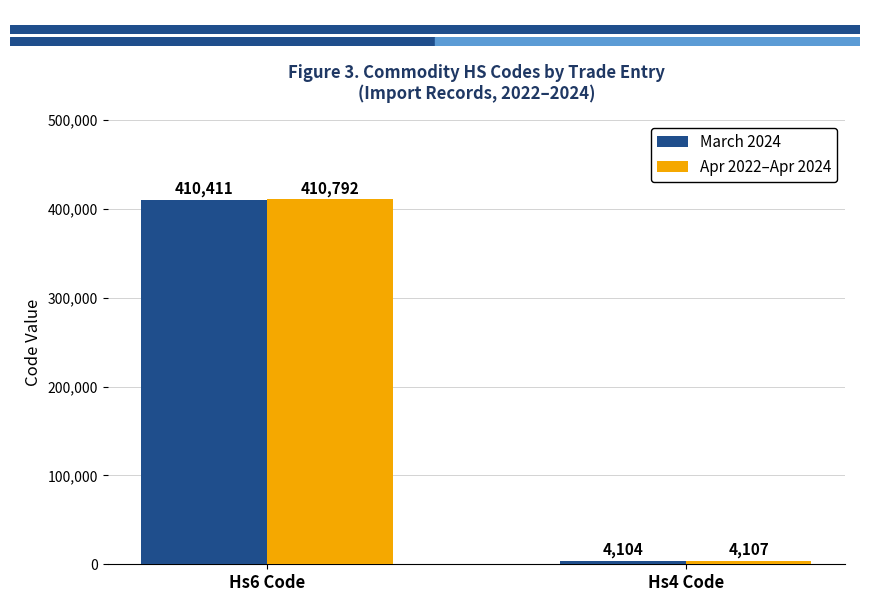

Which series has the widest spread of values?

Apr 2022–Apr 2024